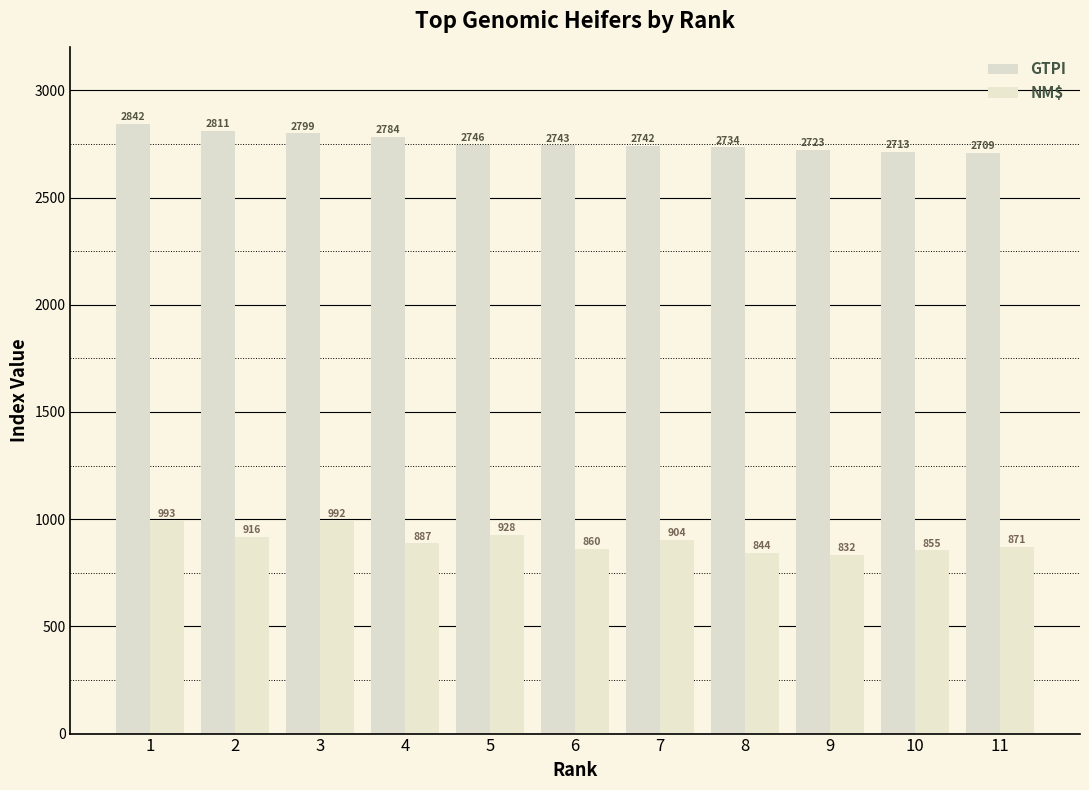

Reading left to right, extract all data points from this chart.

GTPI: 2842	2811	2799	2784	2746	2743	2742	2734	2723	2713	2709
NM$: 993	916	992	887	928	860	904	844	832	855	871